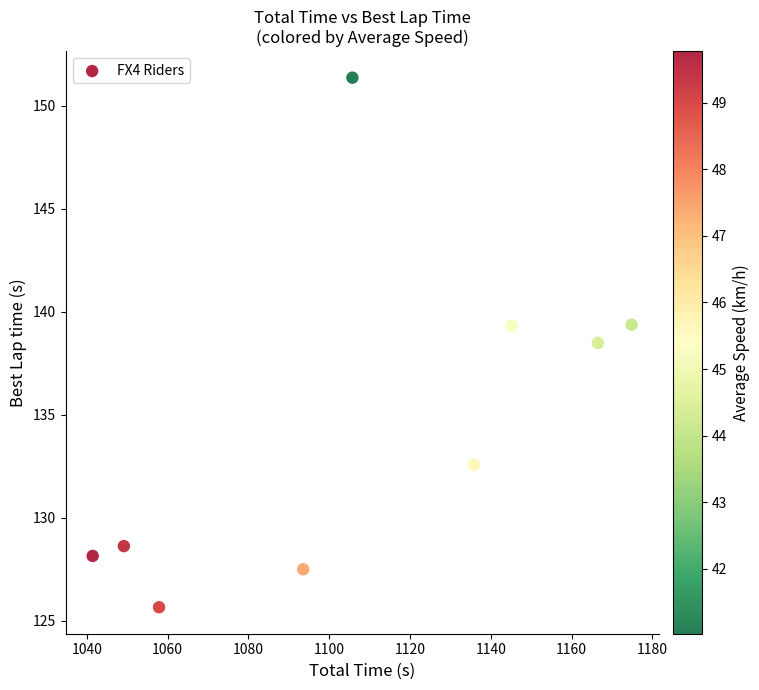

What is the average Y value?

134.6